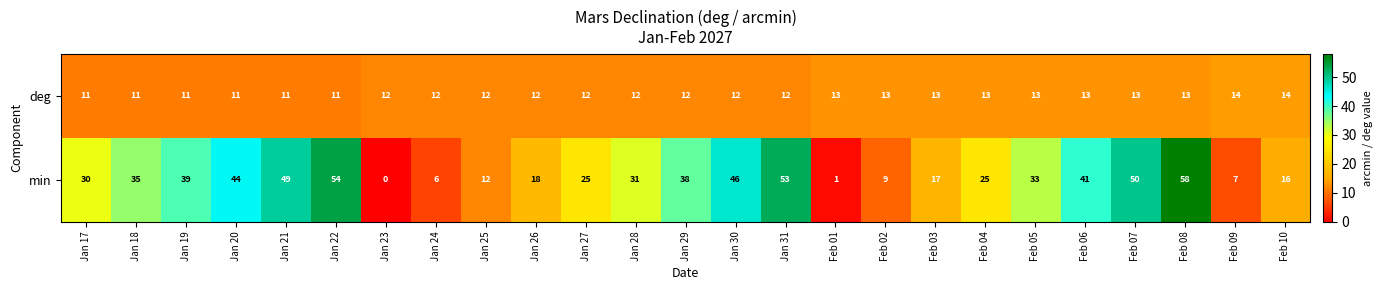

Where does the min series first go above 31?

Jan 18